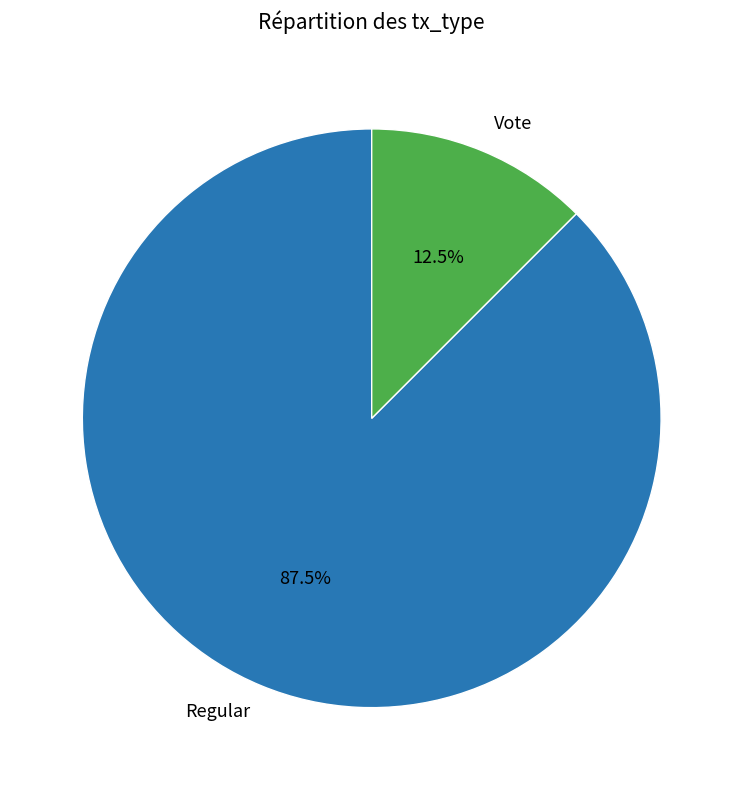

What is the total percentage of Vote and Regular?

100.0%